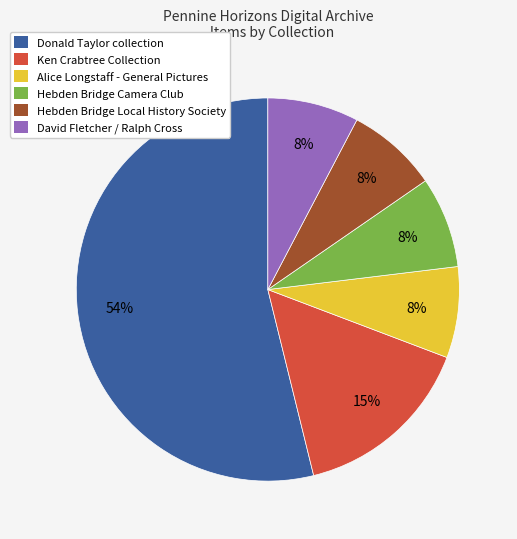

Is there a majority slice in this chart?

Yes